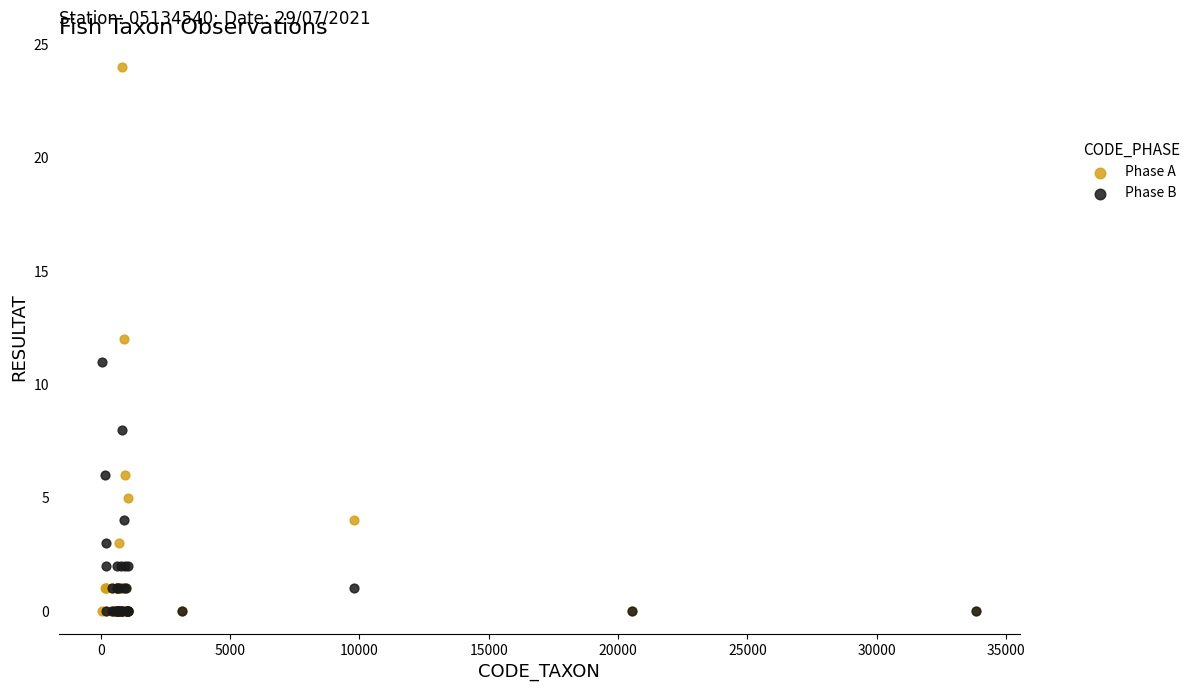

What are all the series names shown in the legend?

Phase A, Phase B